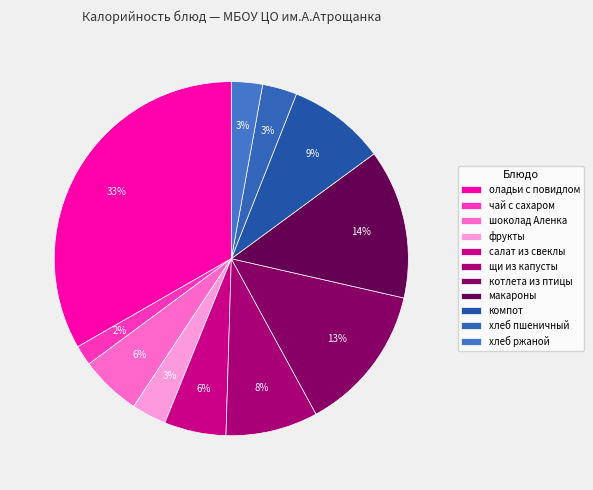

Count the number of slices in the pie.

11